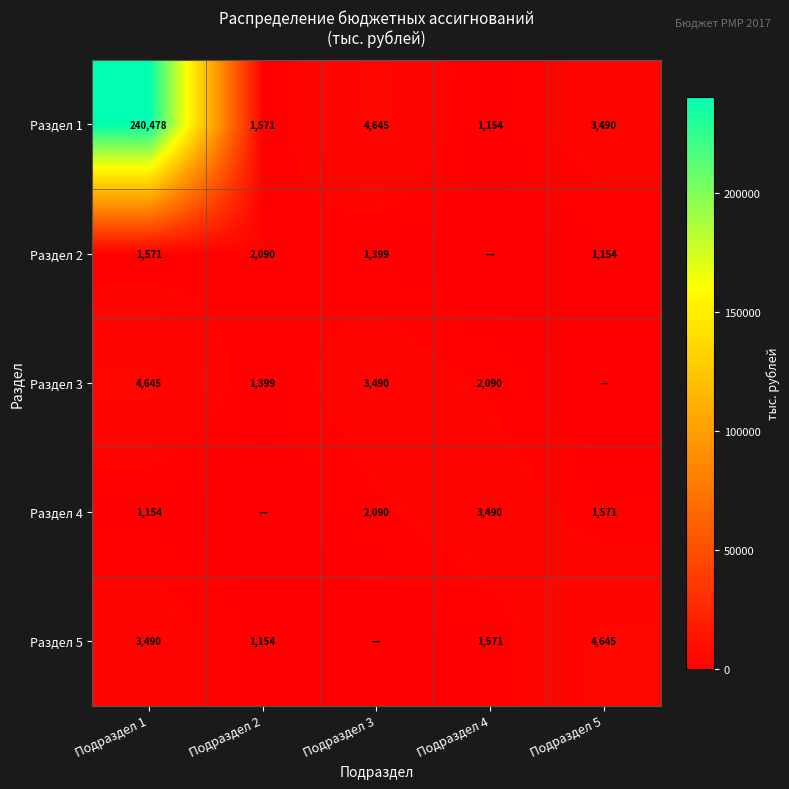

Which label corresponds to the smallest value in the chart?

Подраздел 4